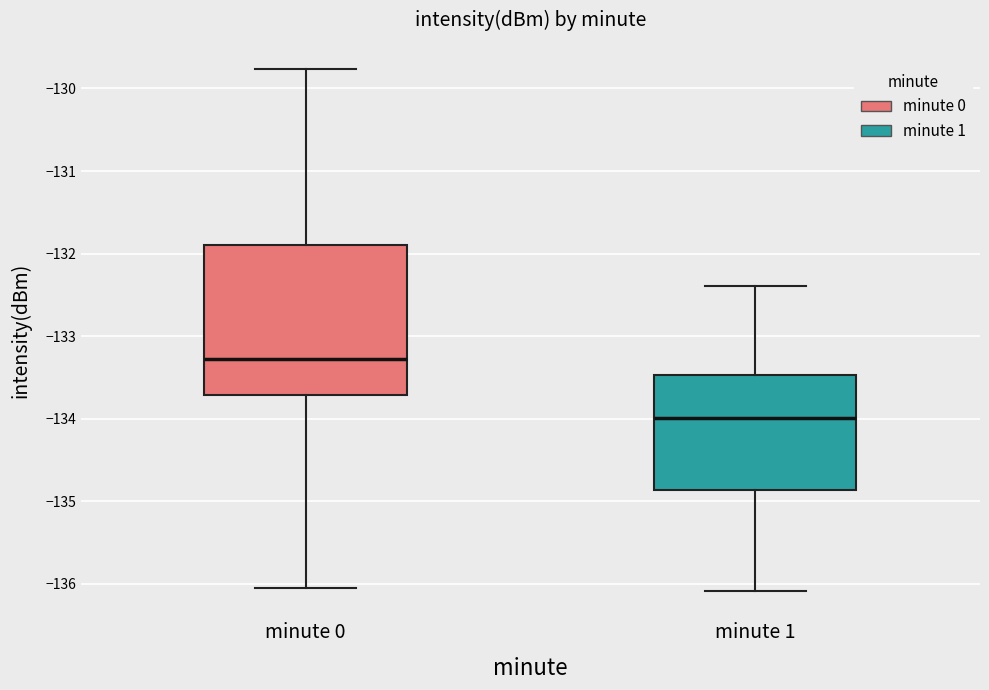

Which box is the tallest, from its lower edge to its upper edge?

minute 0